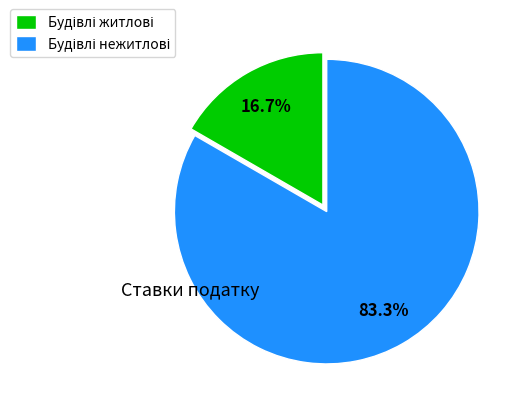

Does any single category account for the majority?

Yes